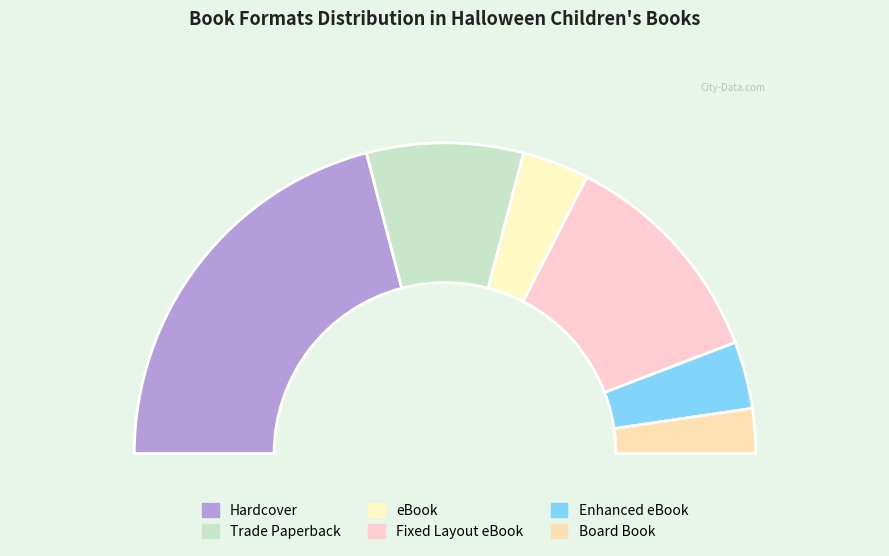

How many segments does this pie chart have?

6